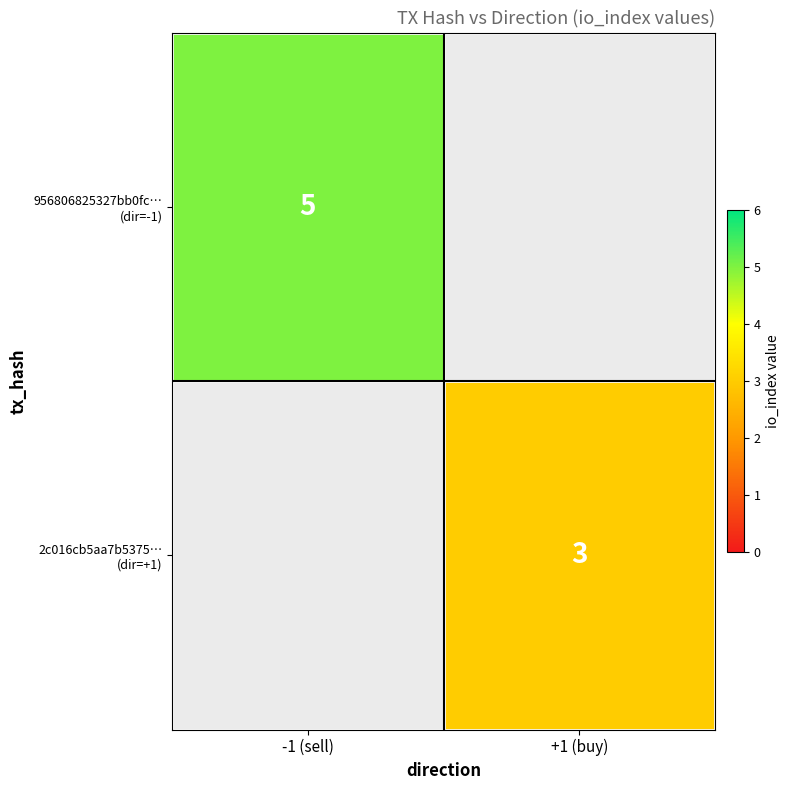

Count the number of categories in the chart.

2